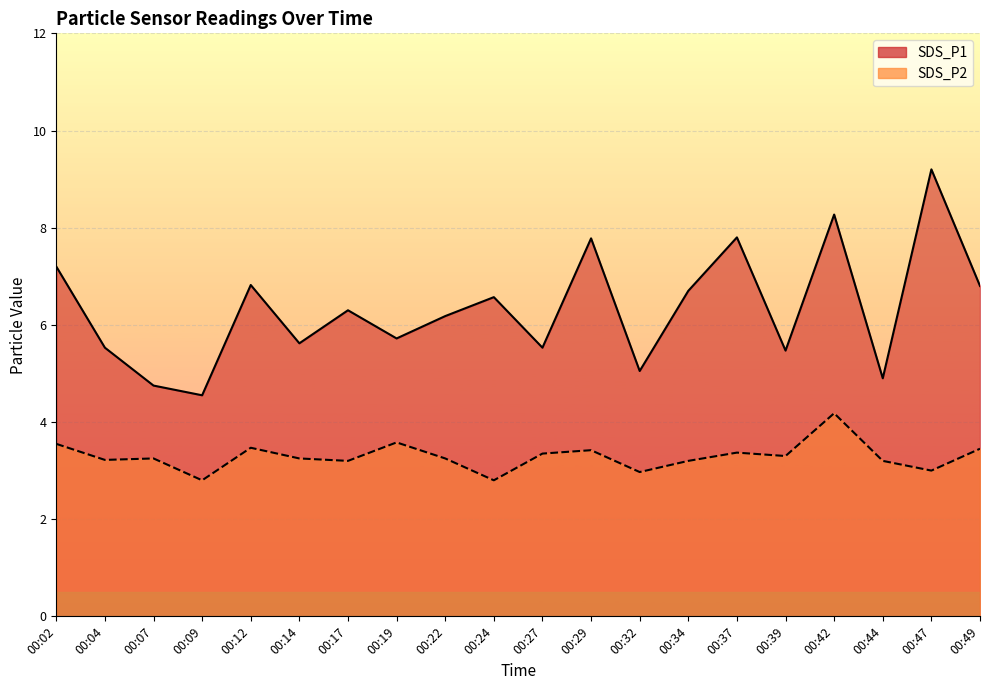

True or false: SDS_P1 and SDS_P2 cross at least once.

False